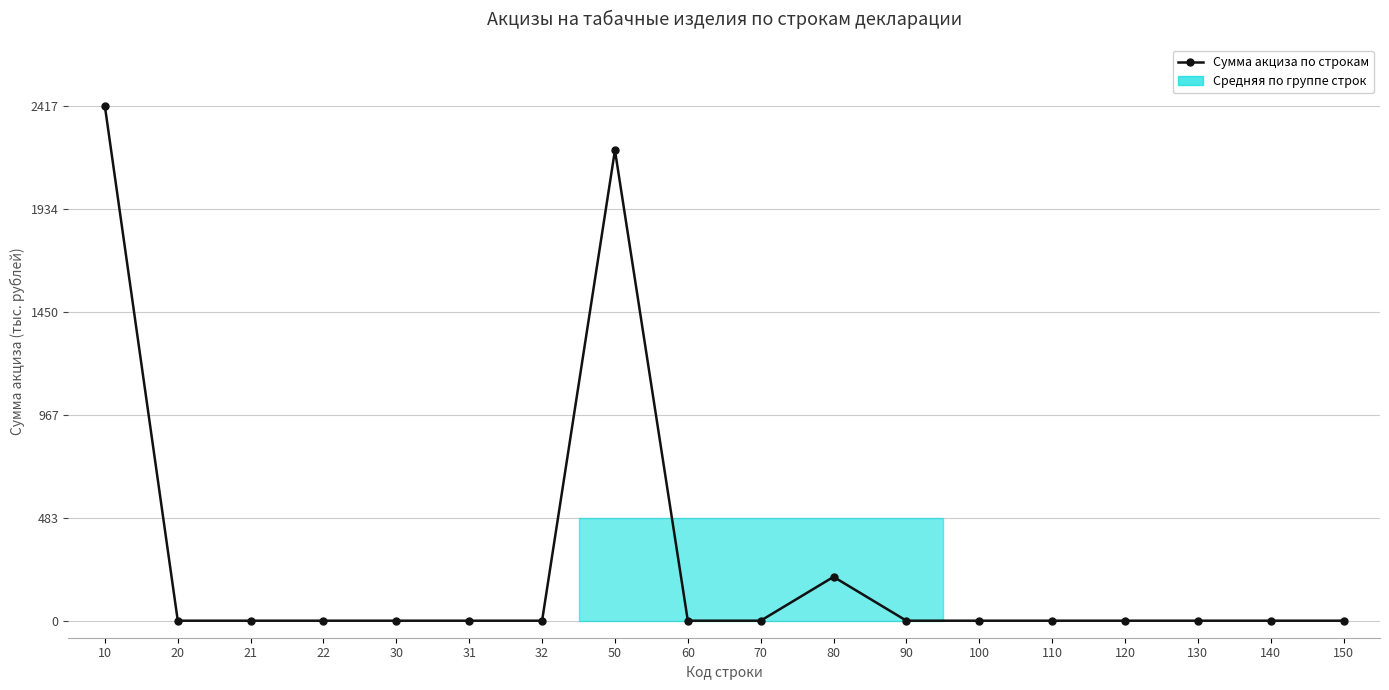

Does the chart display data point markers on the line(s)?

Yes